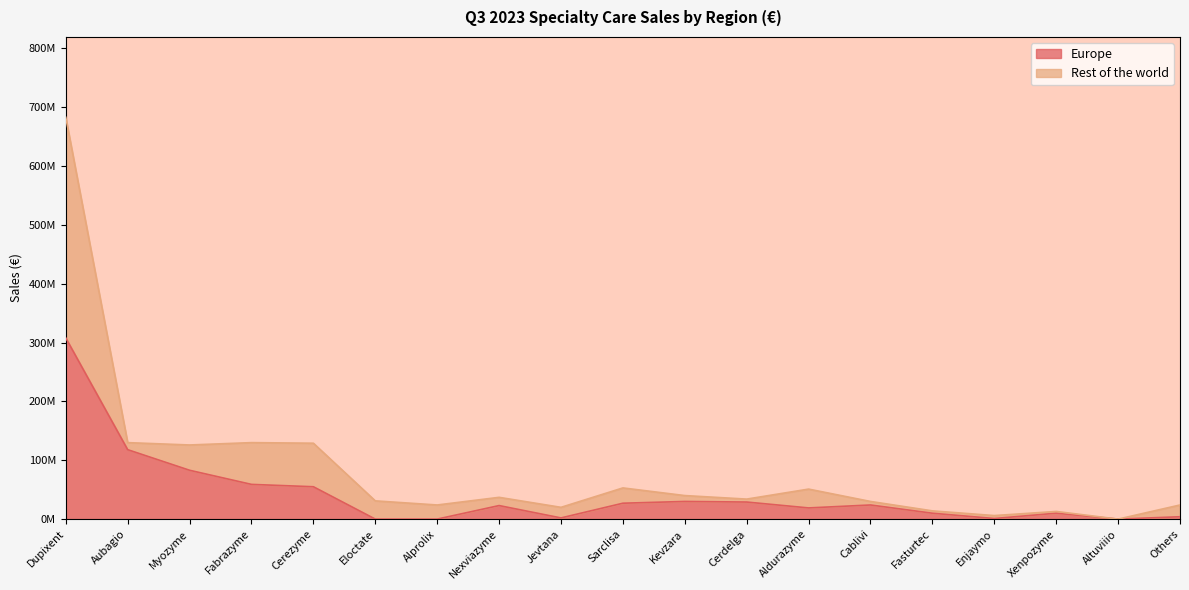

True or false: Rest of the world and Europe cross at least once.

False